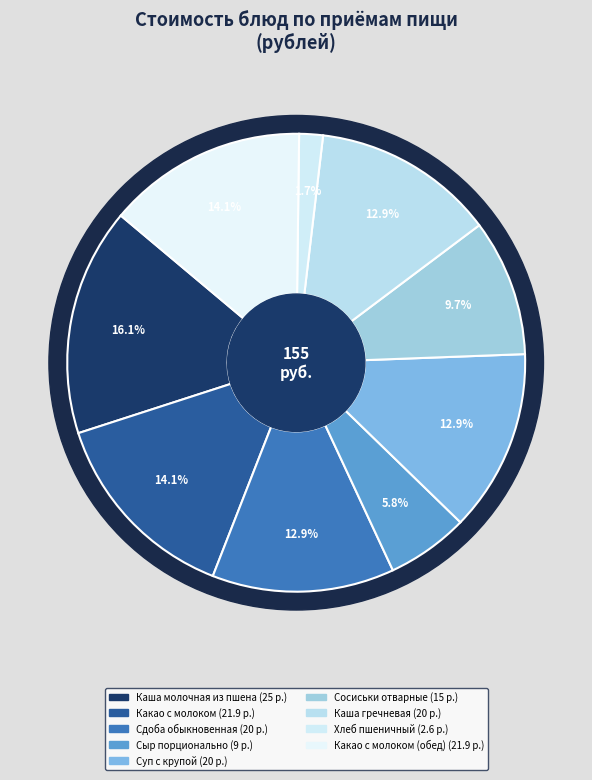

How much of the chart is everything except Сдоба обыкновенная?

87.1%